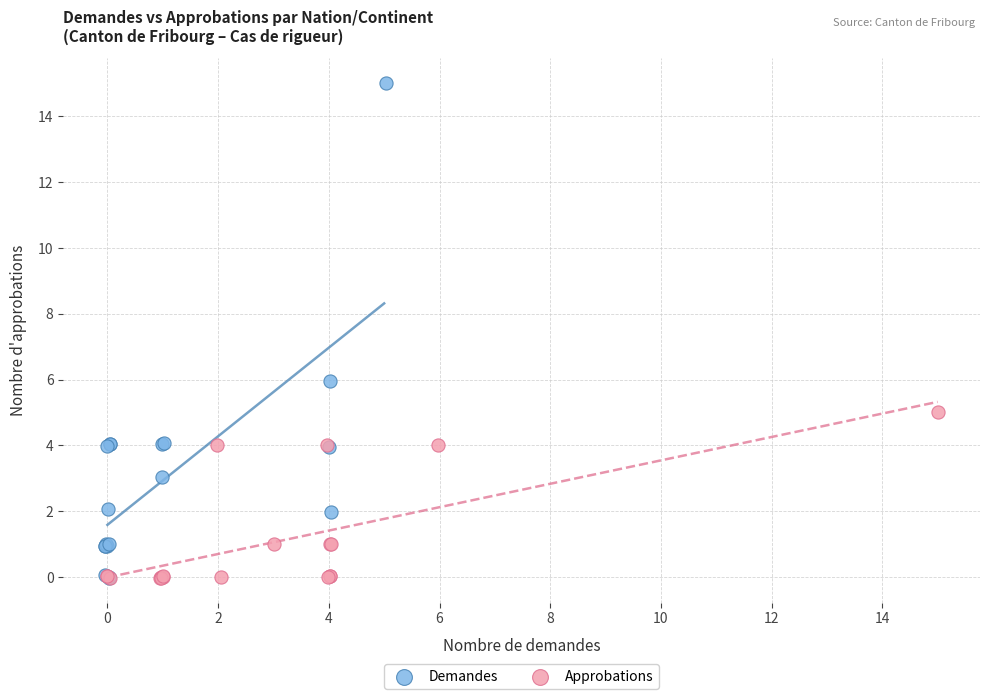

Which series has the widest spread of Y values?

Demandes